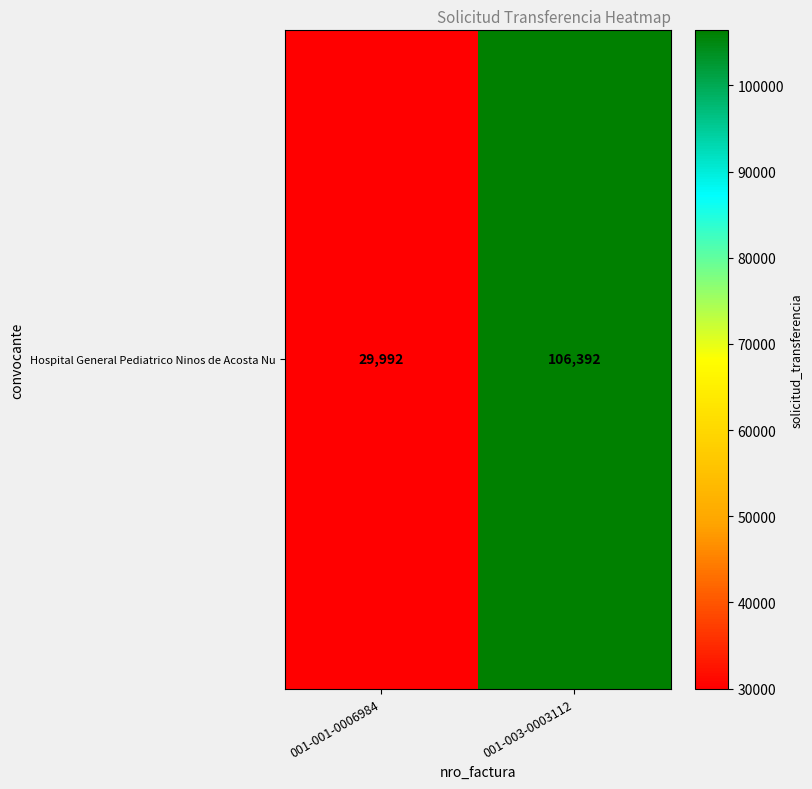

What is the average value?

68192